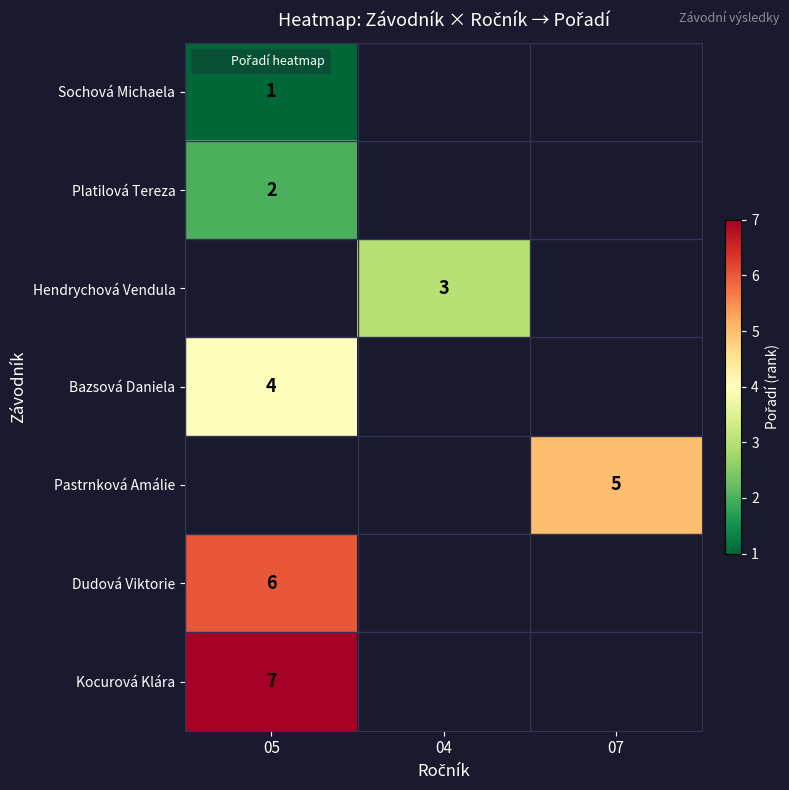

List the labels in order of Sochová Michaela value, largest first.

05, 04, 07